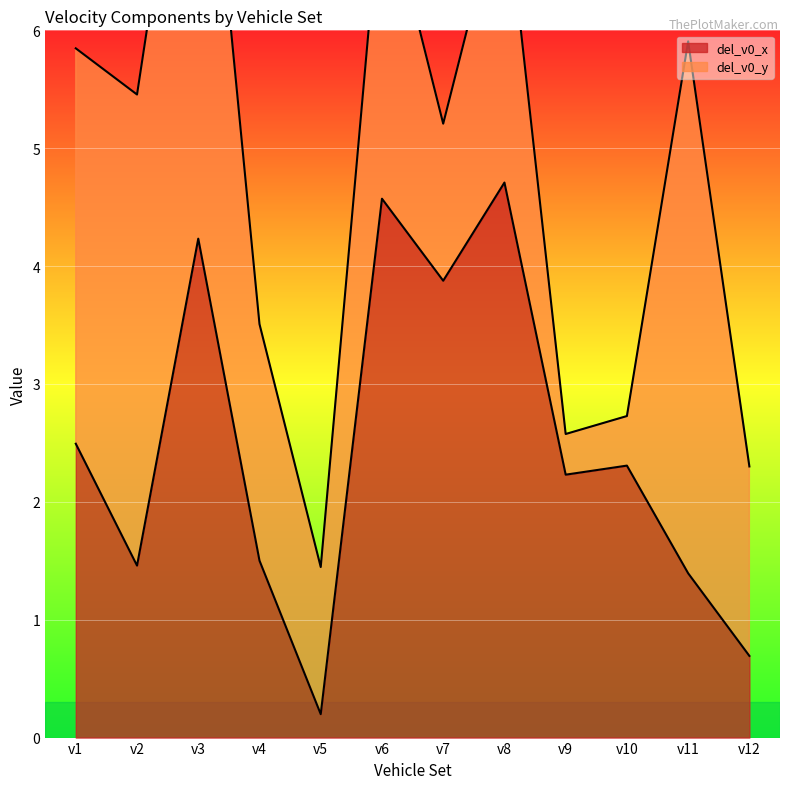

Is it true that the value at v9 is 2.2?

True